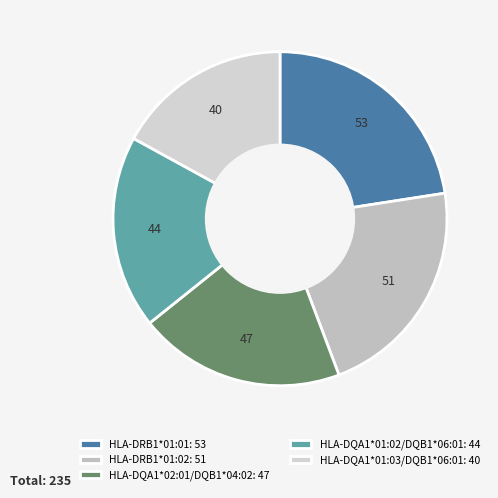

Approximately how many times larger is the value at HLA-DRB1*01:02 compared to HLA-DQA1*02:01/DQB1*04:02?

1.1